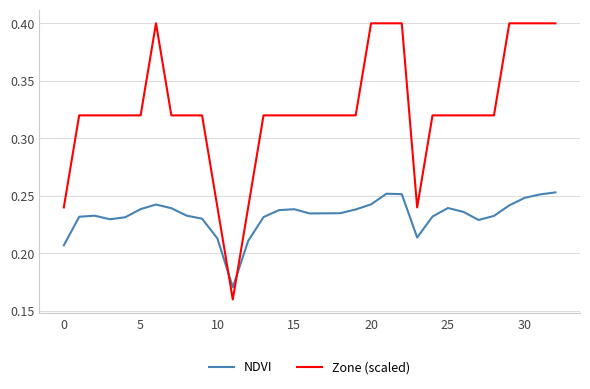

Which series ends up on top after the final intersection of NDVI and Zone (scaled)?

Zone (scaled)